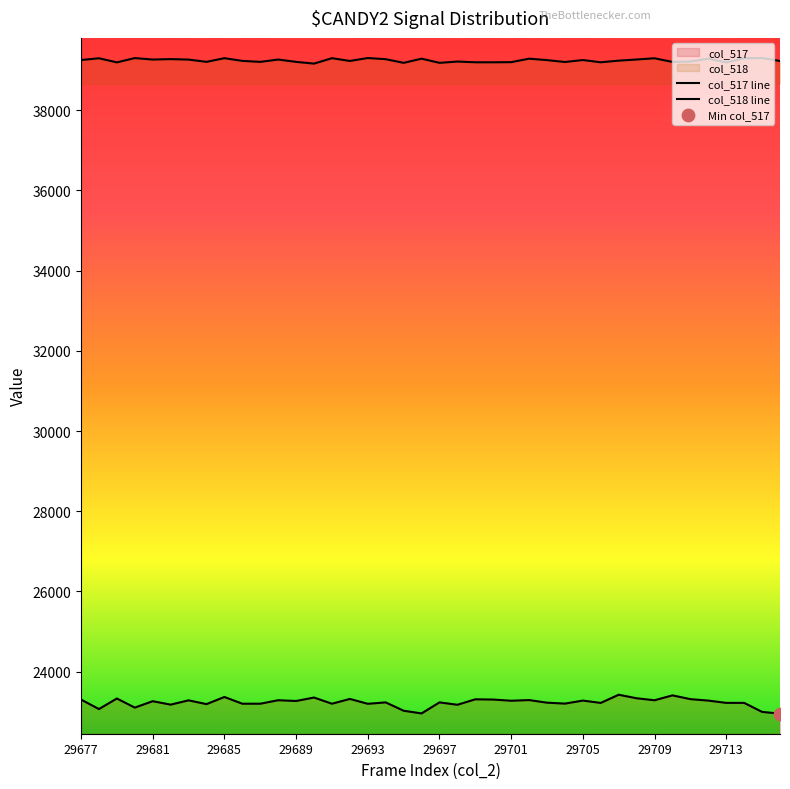

Is the value of col_517 at 29680 greater than the value of col_518 at 29708?

No